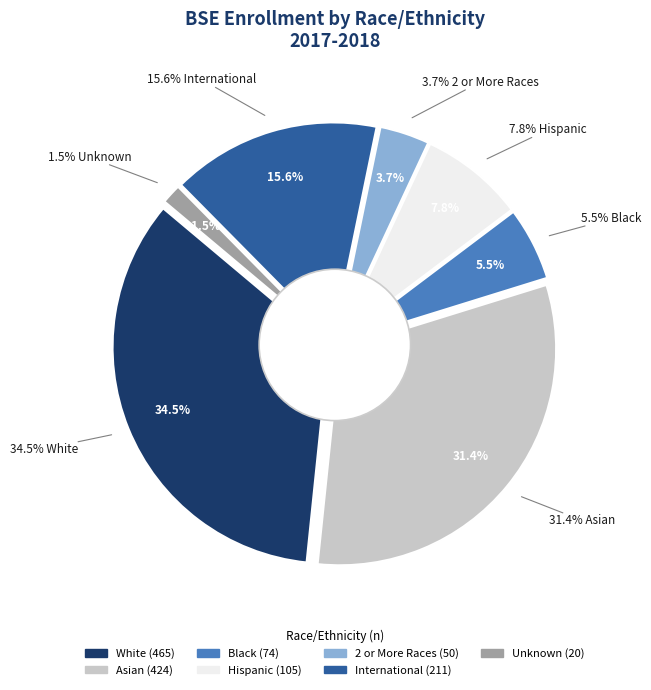

The White slice represents 49% of the pie. True or false?

False